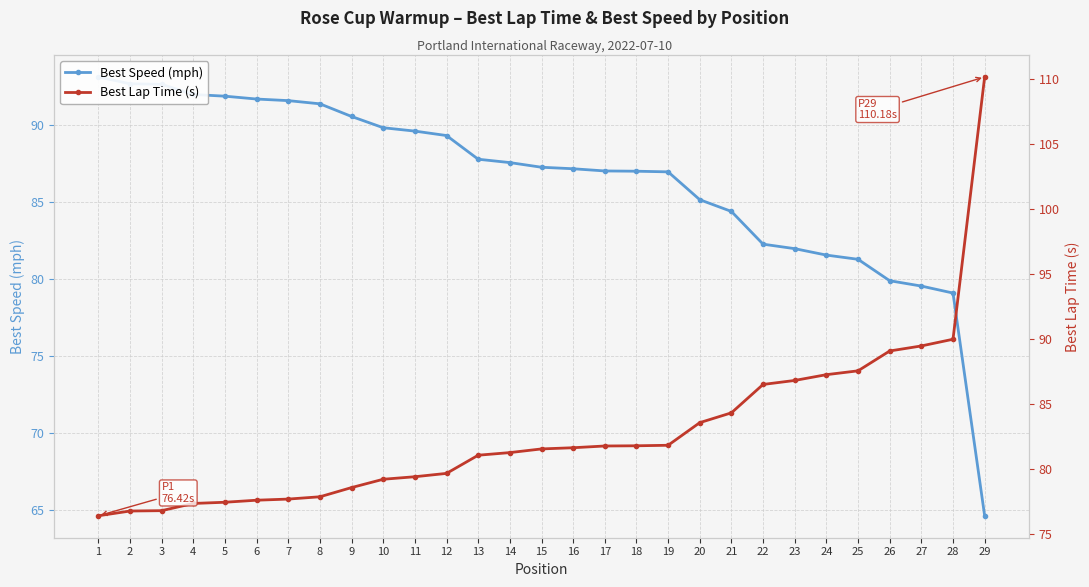

Reading left to right, what are all the values shown in this chart?

Best Speed (mph): 93.1	92.7	92.7	92.0	91.9	91.7	91.6	91.4	90.6	89.8	89.6	89.3	87.8	87.6	87.3	87.2	87.0	87.0	87.0	85.1	84.4	82.3	82.0	81.5	81.3	79.9	79.5	79.1	64.6
Best Lap Time (s): 76.4	76.8	76.8	77.4	77.5	77.6	77.7	77.9	78.6	79.2	79.4	79.7	81.1	81.3	81.6	81.7	81.8	81.8	81.8	83.6	84.3	86.5	86.8	87.3	87.6	89.1	89.5	90.0	110.2